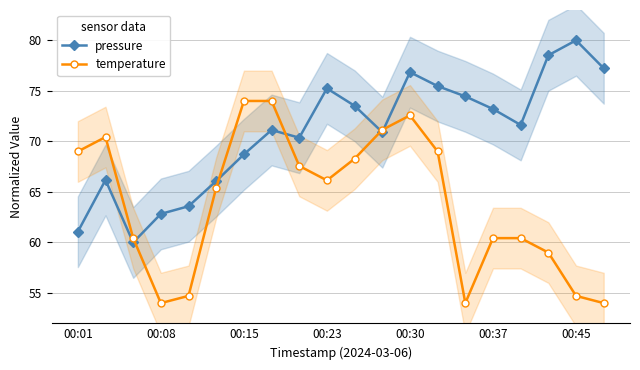

Is the value of temperature at 00:15 greater than the value of pressure at 00:30?

No